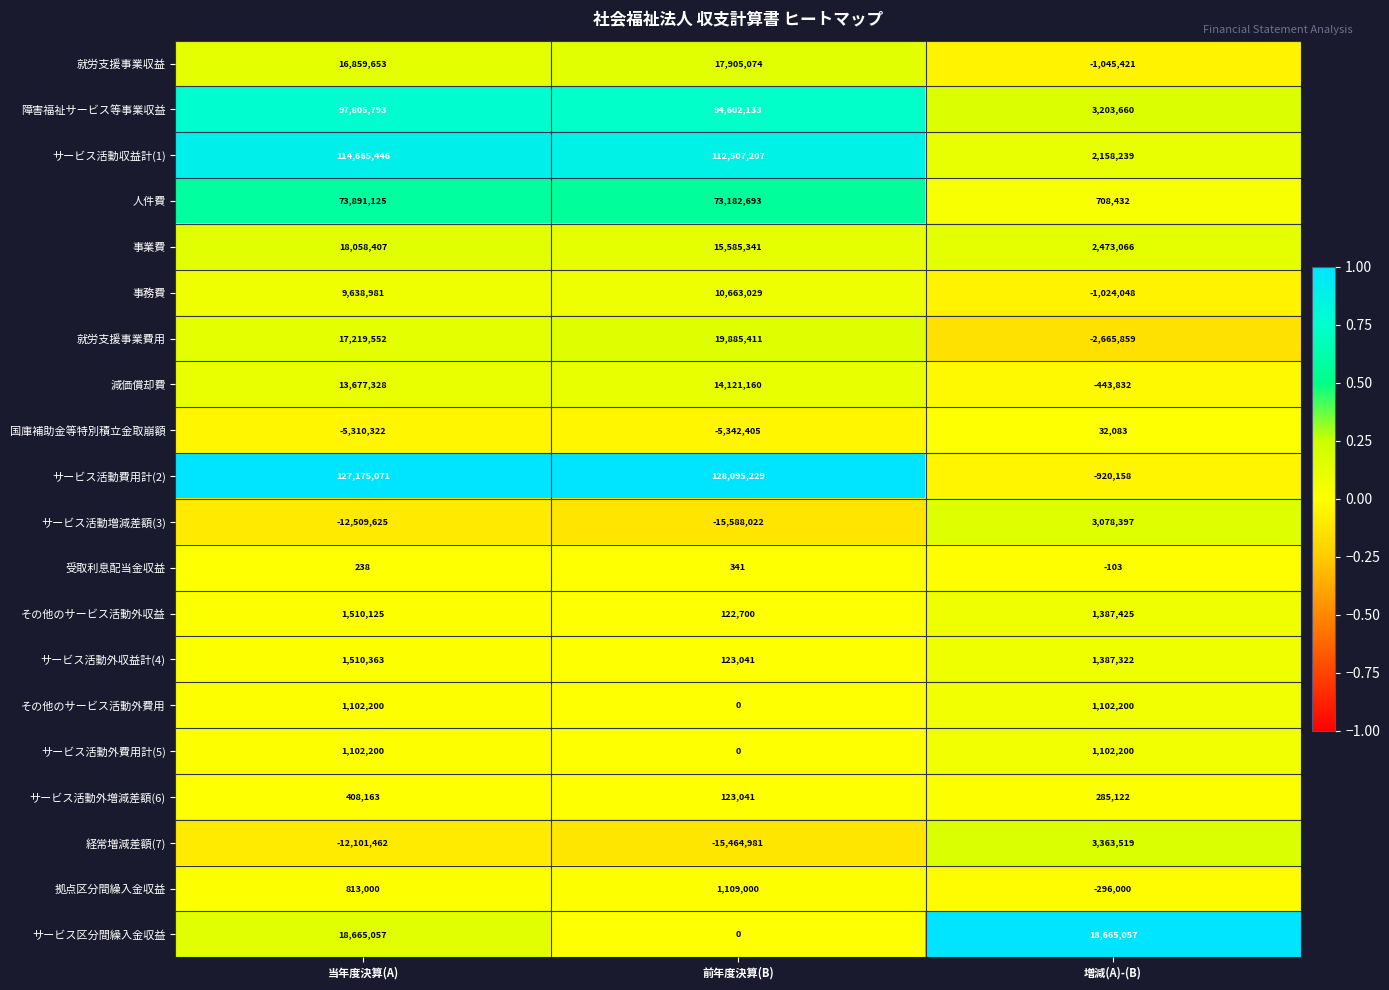

What is the approximate value of 事業費 at 増減(A)-(B), to the nearest 50?

2473050